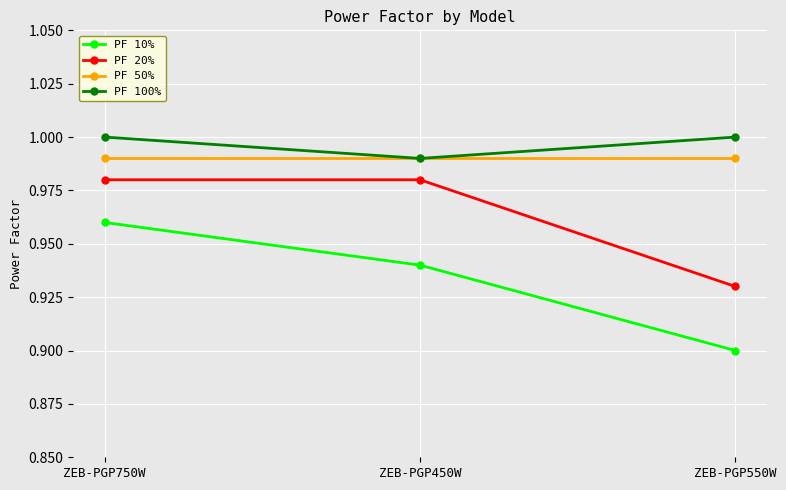

What position from the left is ZEB-PGP750W?

1